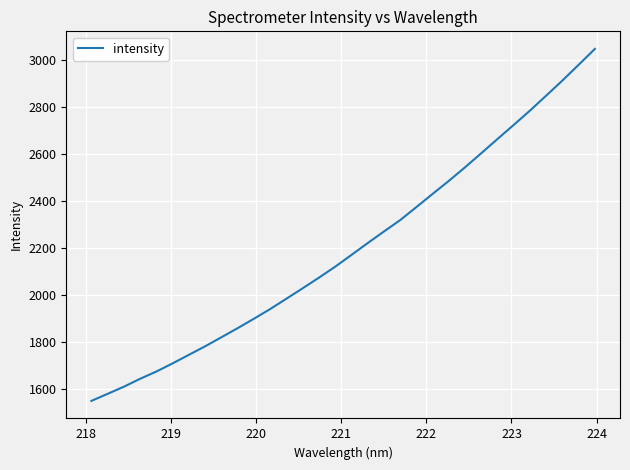

What is the smallest value displayed?

1550.8